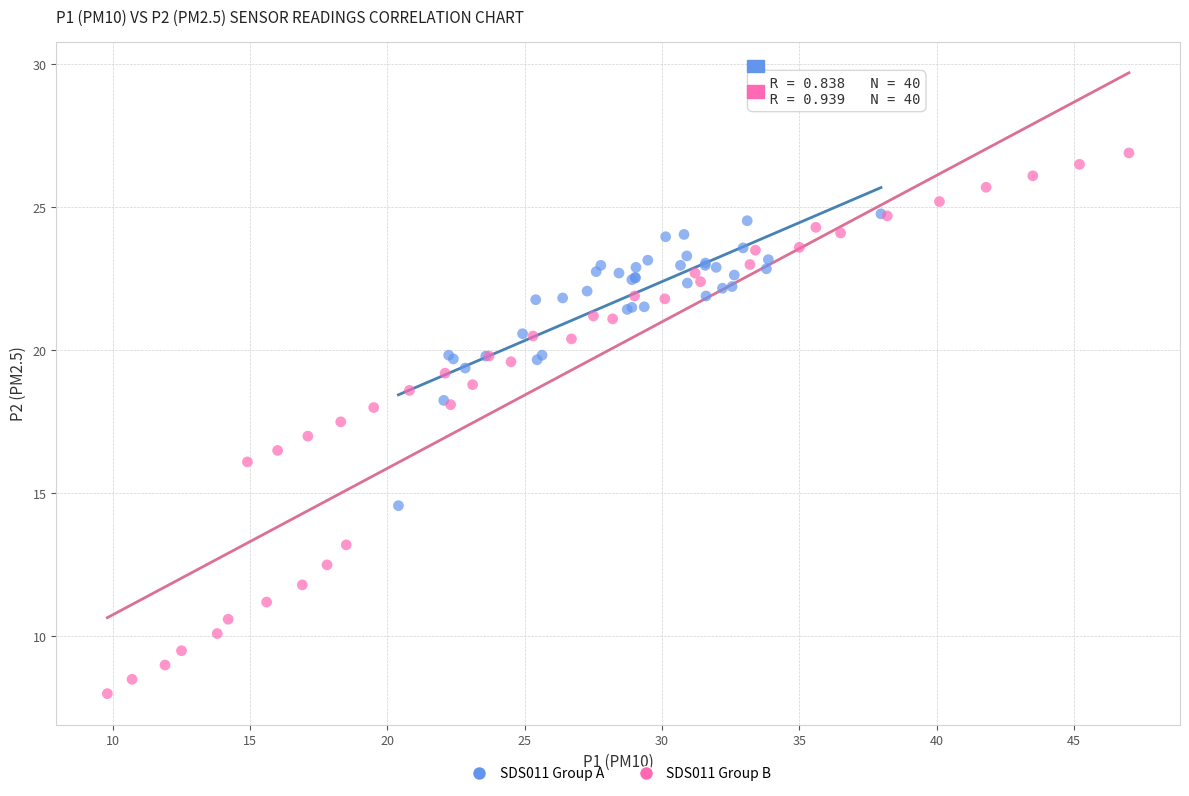

Which series contains the highest Y value?

SDS011 Group B